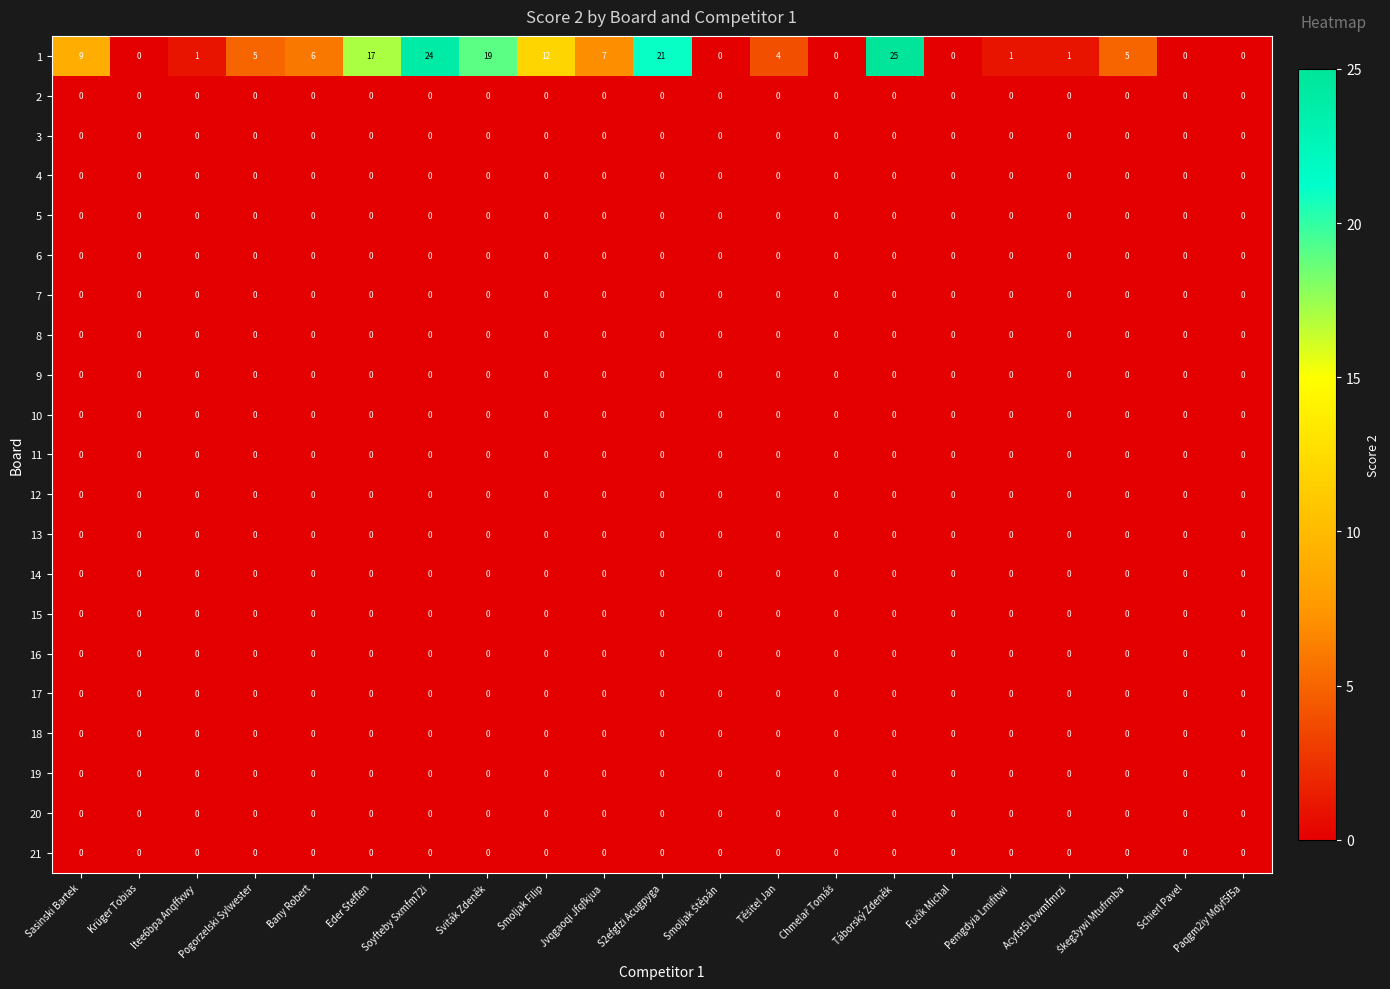

Which label corresponds to the largest value in the chart?

Táborský Zdeněk